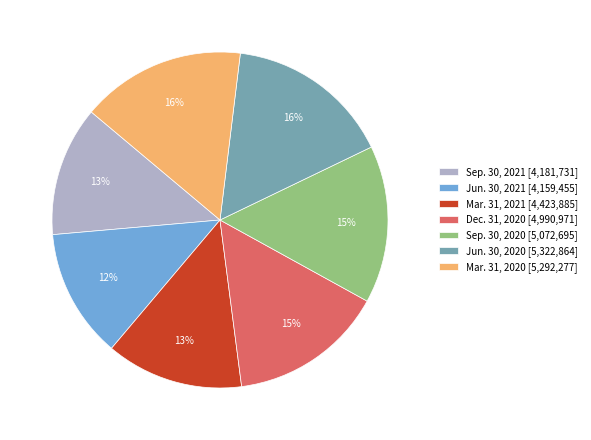

To the nearest percent, what percentage of the pie is Sep. 30, 2021 [4,181,731]?

13%